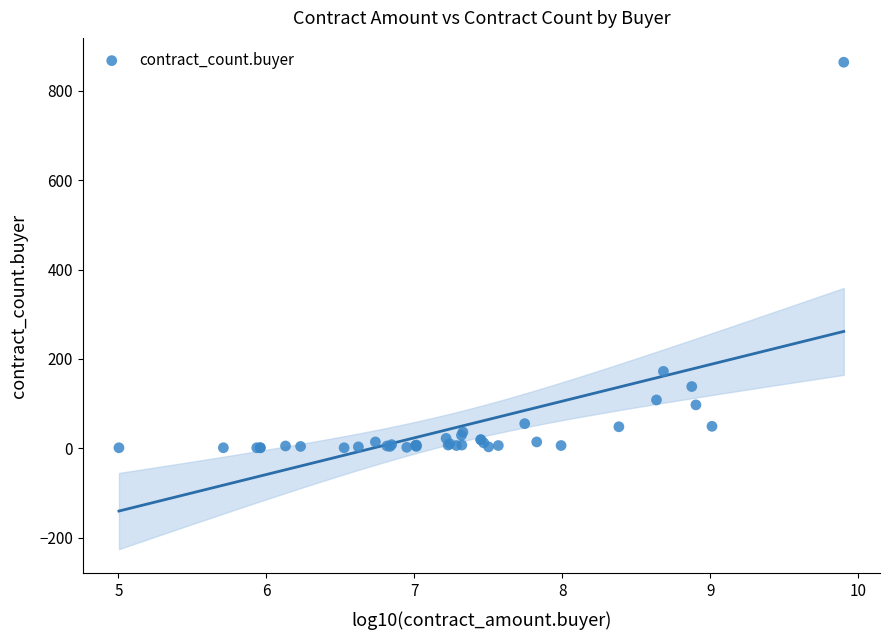

What Y value in the scatter plot is closest to 432?

172